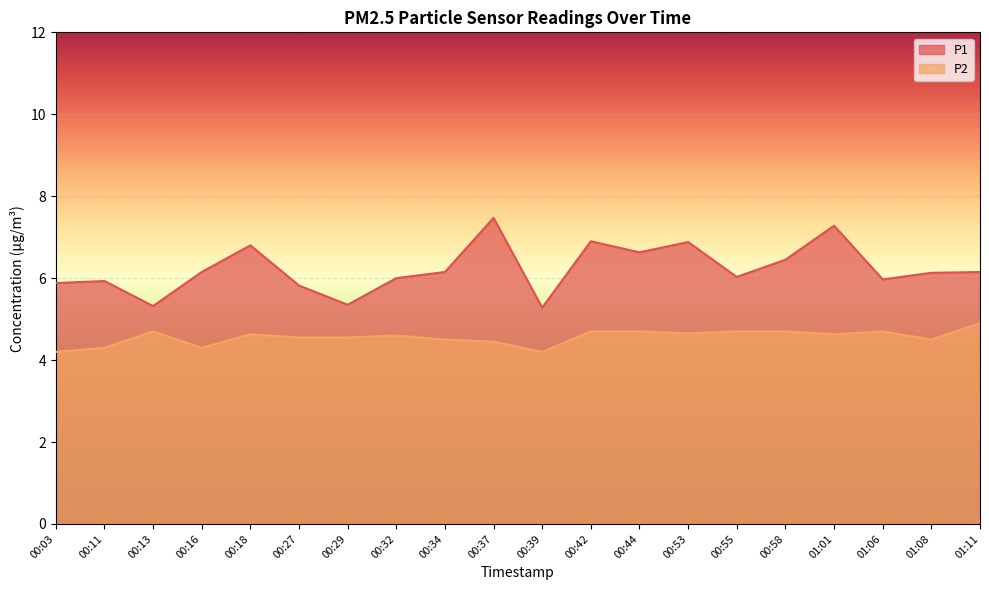

In P2, how many points are lower than both neighbors (excluding endpoints)?

5